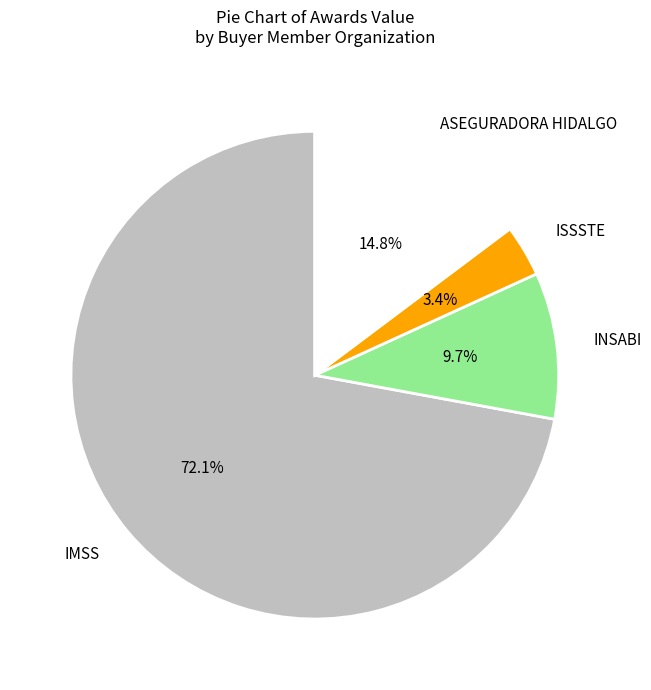

Between IMSS and ASEGURADORA HIDALGO, which is larger?

IMSS